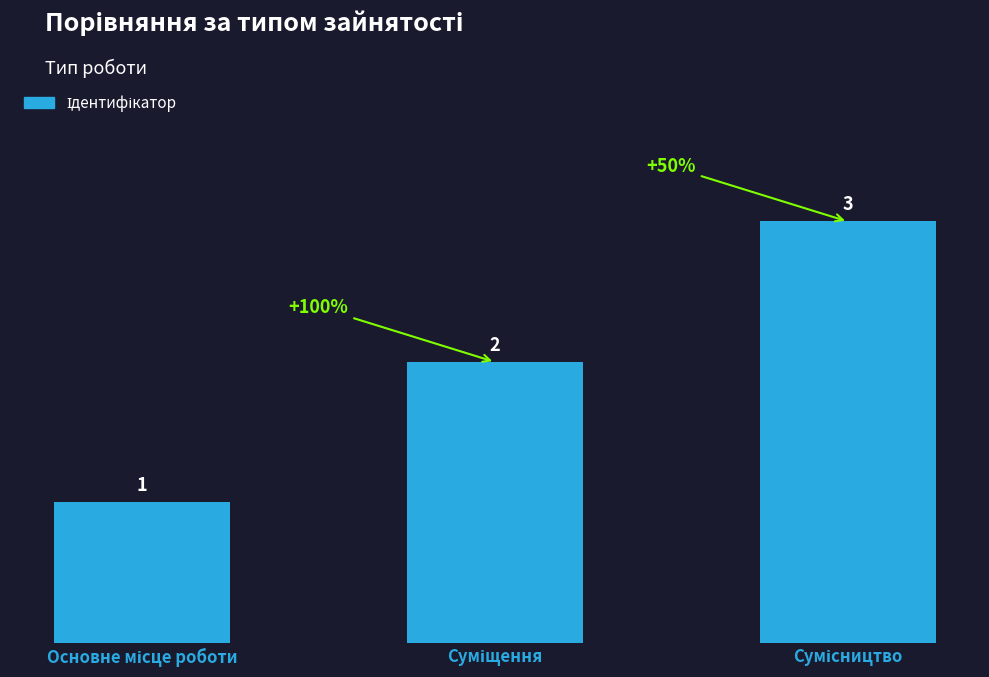

How many values are between 1 and 3?

3